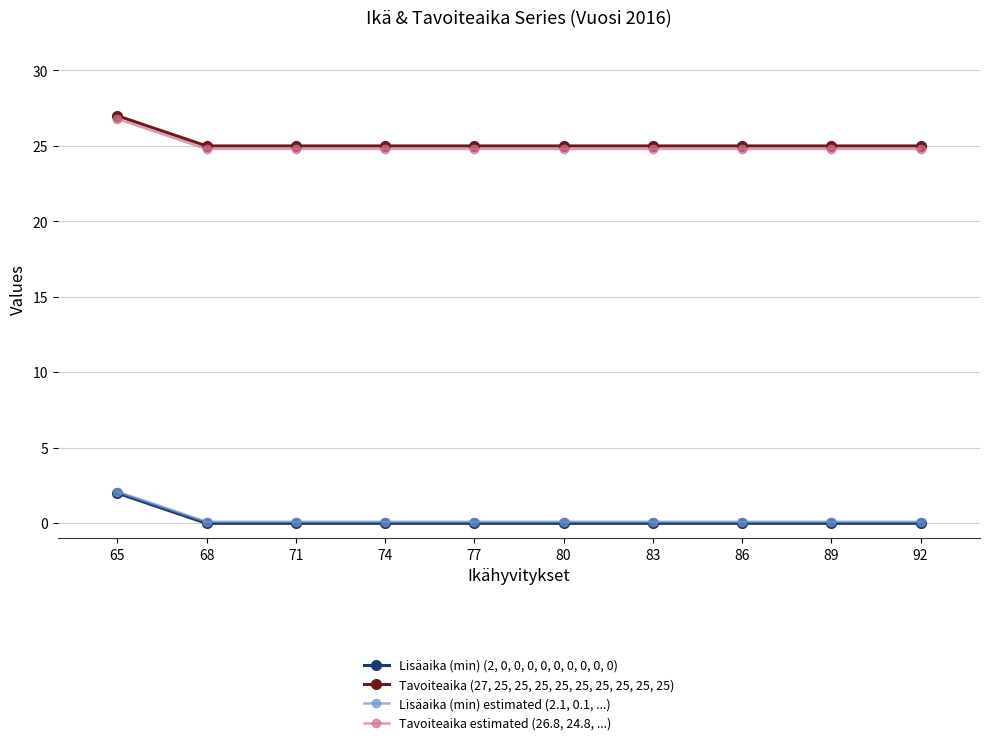

What is the maximum value for Tavoiteaika estimated (26.8, 24.8, ...)?

26.8